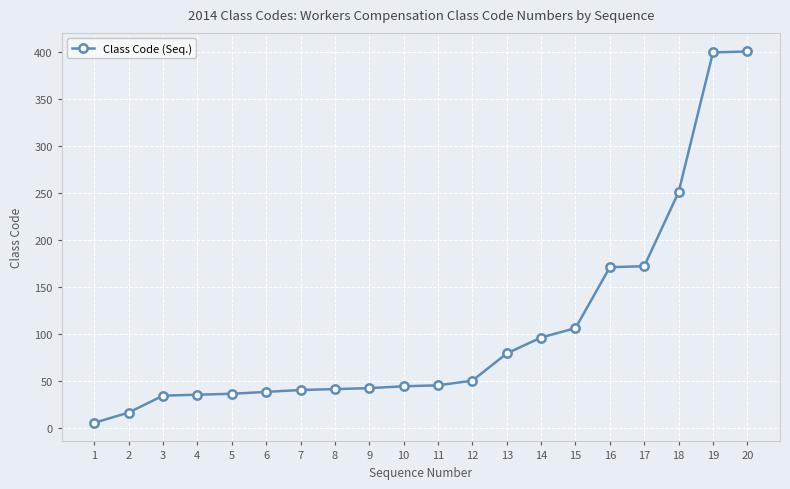

How many series are shown in this chart?

1